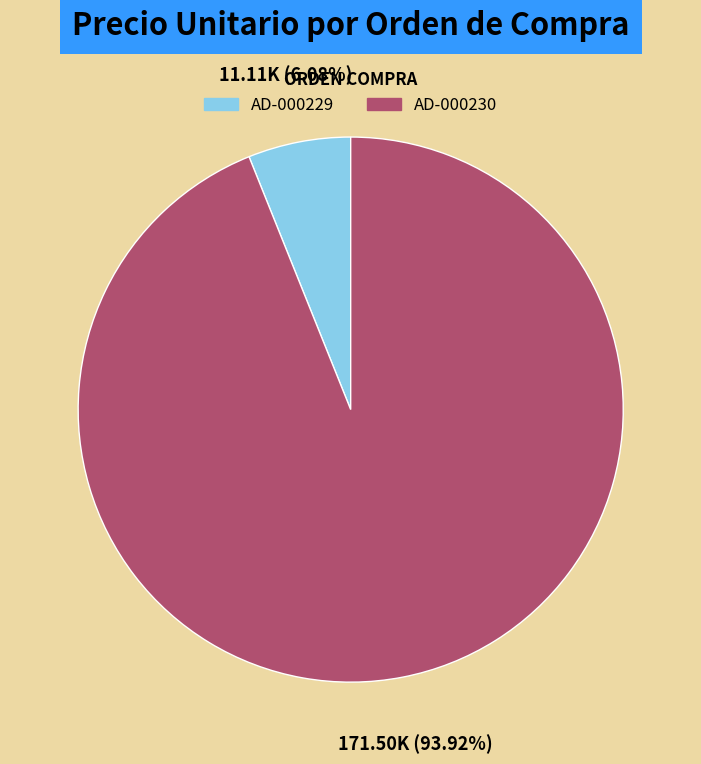

Rank the categories by value from highest to lowest.

AD-000230, AD-000229